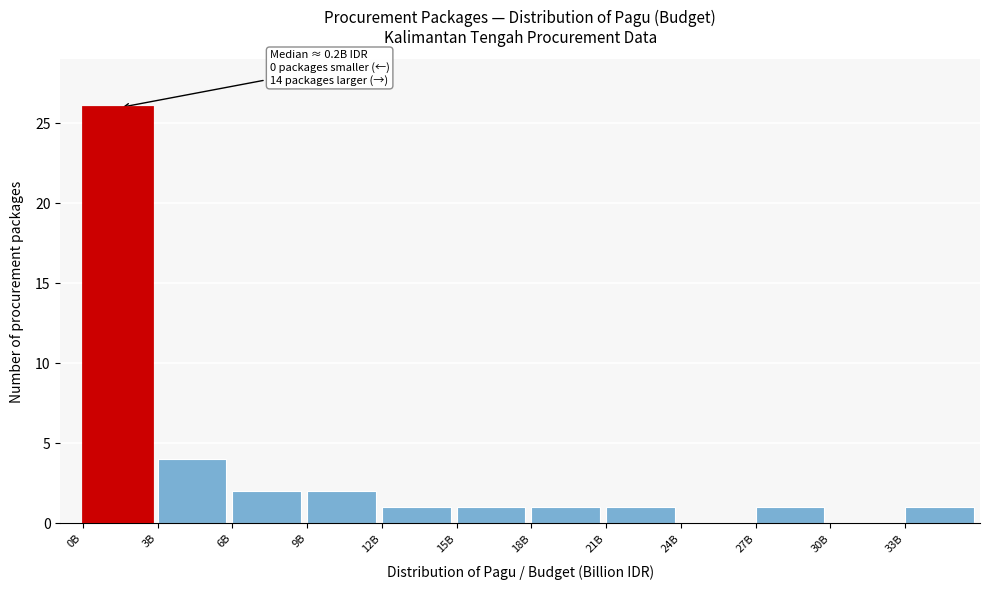

Reading right to left, extract all data points from this chart.

33B=1	30B=0	27B=1	24B=0	21B=1	18B=1	15B=1	12B=1	9B=2	6B=2	3B=4	0B=26